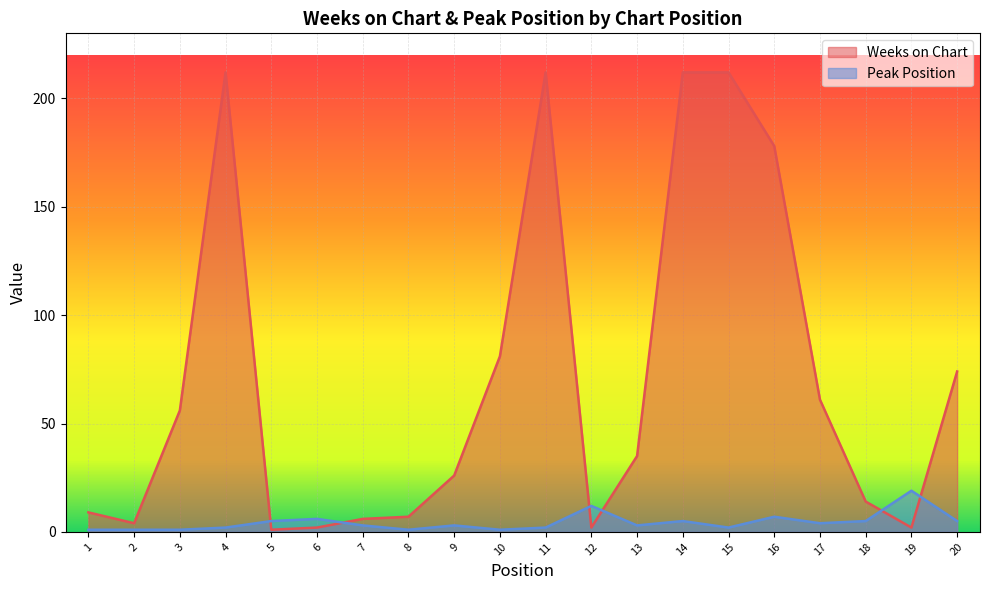

True or false: Peak Position has more than 0 points higher than both neighbors.

True